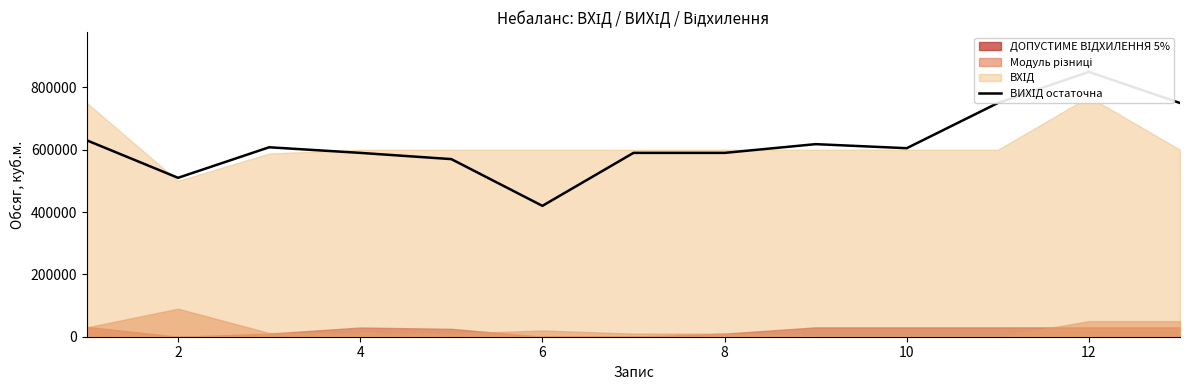

What is the sum of the values at 2 and 10?

1260000